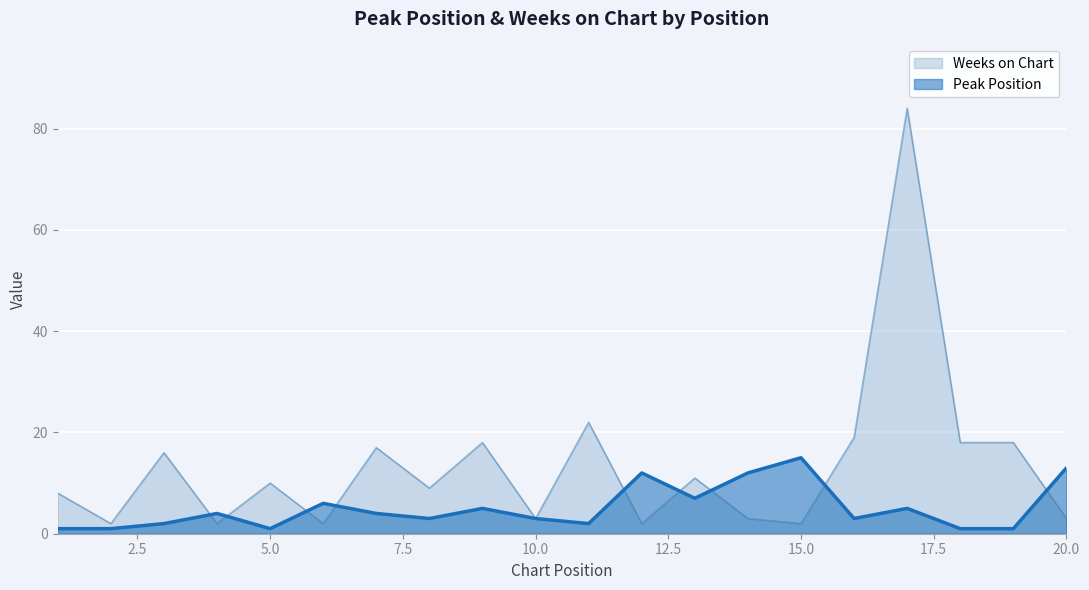

What is the sum of the Weeks on Chart values at 17 and 3?

100